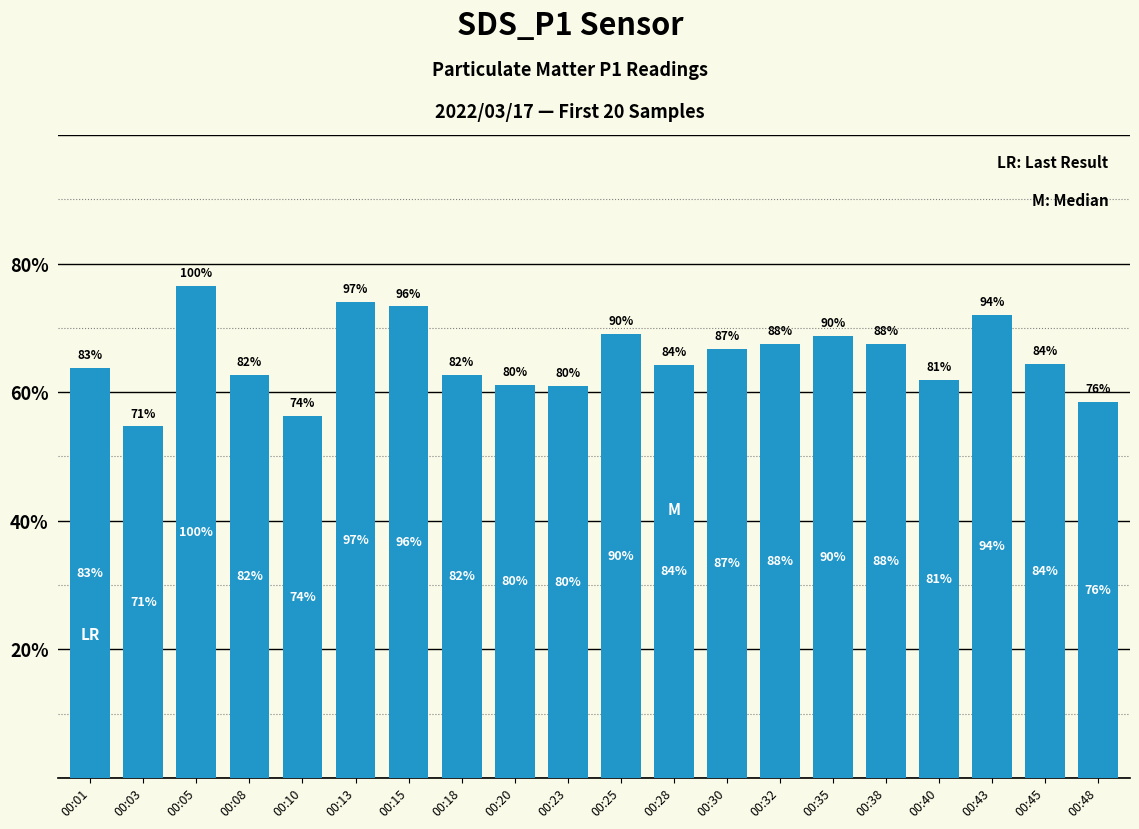

The chart shows a value of 14.1 at 00:32. True or false?

False